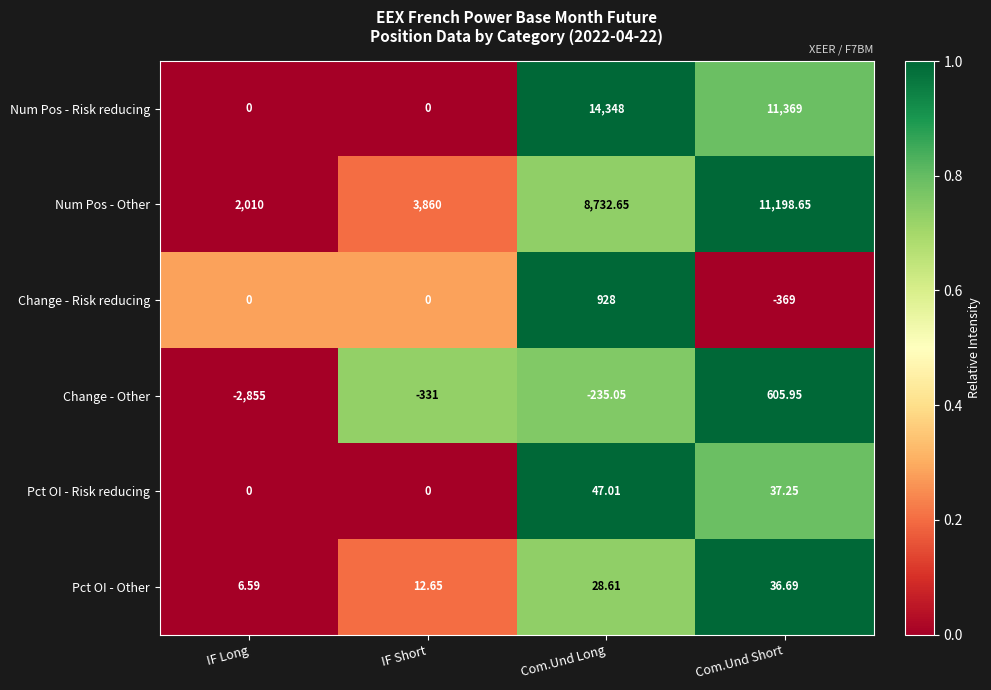

How many data points in Change - Other are less than -235?

3